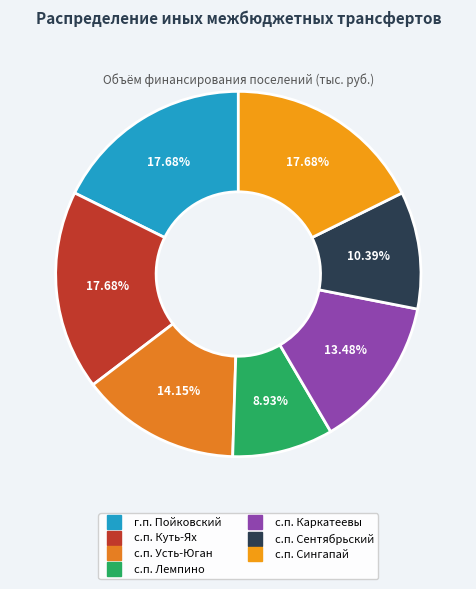

Rank the categories by value from highest to lowest.

г.п. Пойковский, с.п. Куть-Ях, с.п. Сингапай, с.п. Усть-Юган, с.п. Каркатеевы, с.п. Сентябрьский, с.п. Лемпино